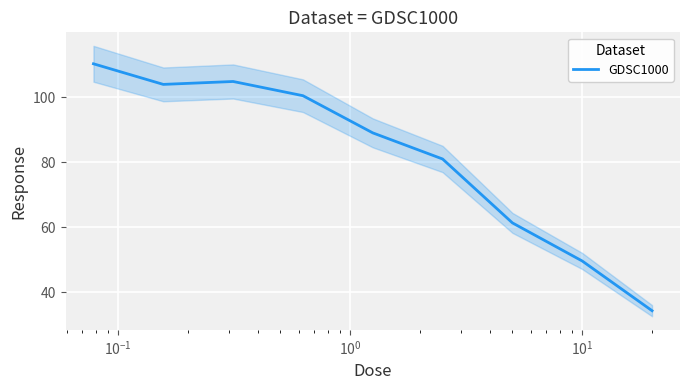

What is the highest value of the GDSC1000 series?

110.3